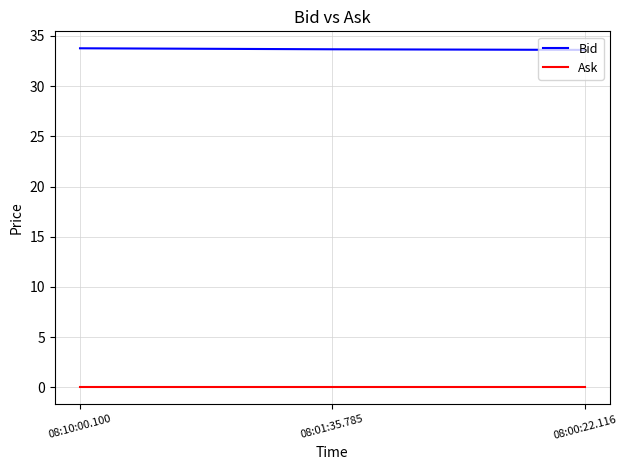

At 08:01:35.785, list the series in order from largest to smallest.

Bid, Ask